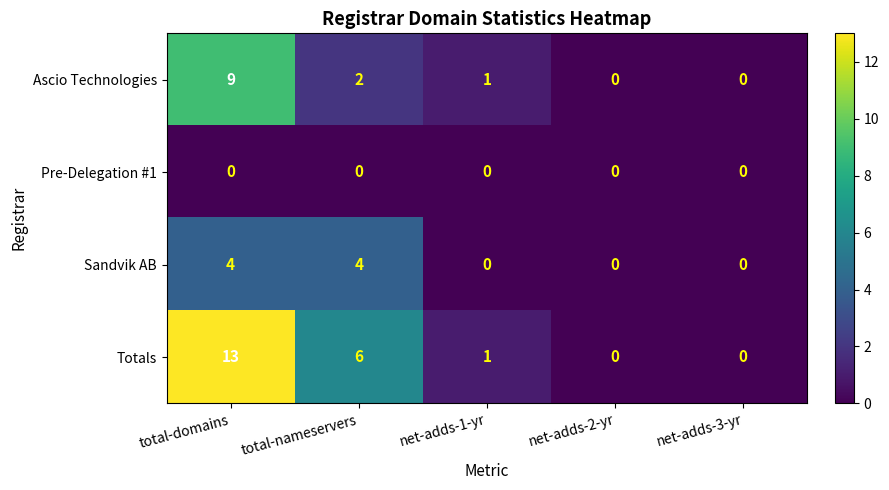

How many Sandvik AB values are between 0 and 4?

5